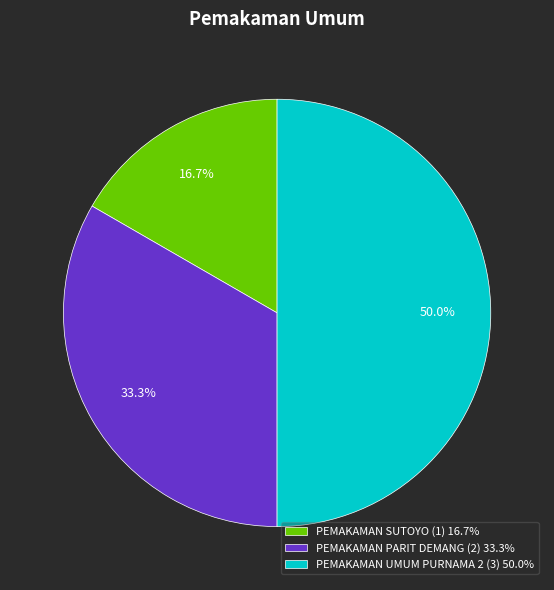

How many segments does this pie chart have?

3